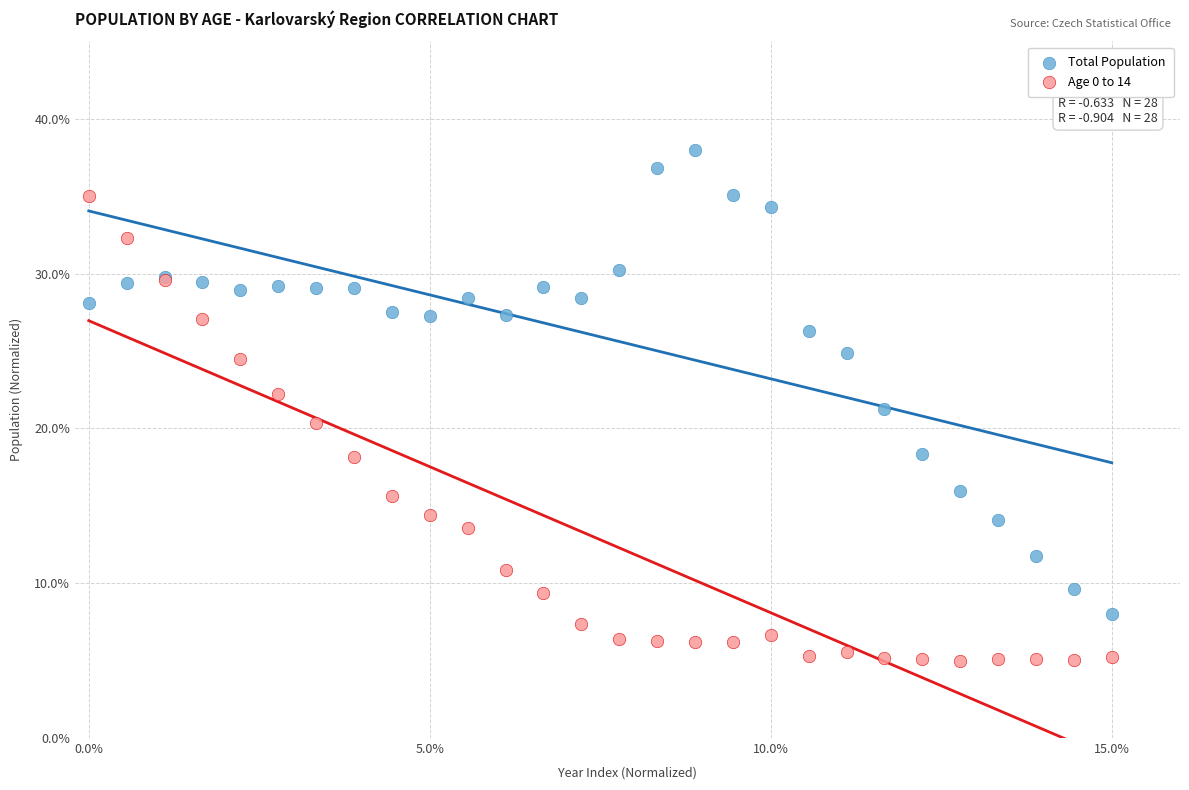

What are all the series names shown in the legend?

Total Population, Age 0 to 14